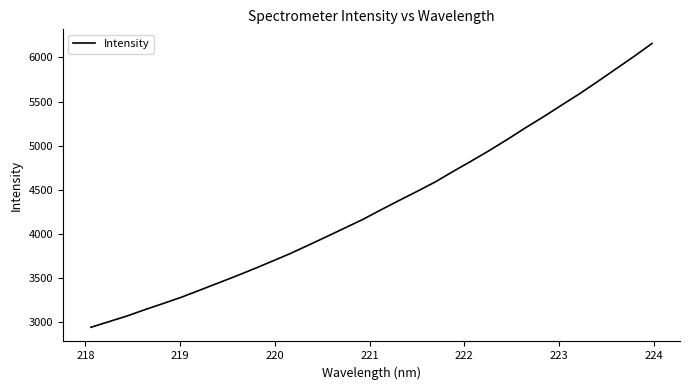

What is the maximum value shown in the chart?

6157.2